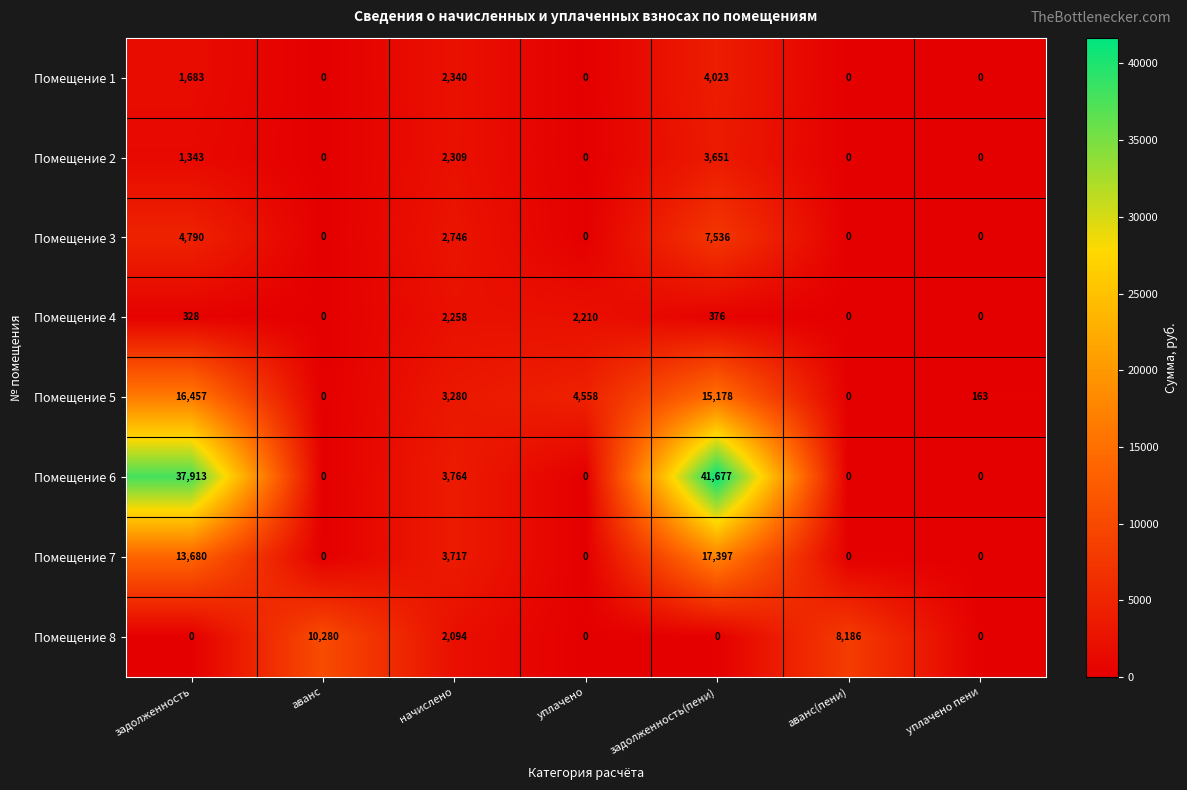

The Помещение 3 series shows 10040 at задолженность(пени). True or false?

False